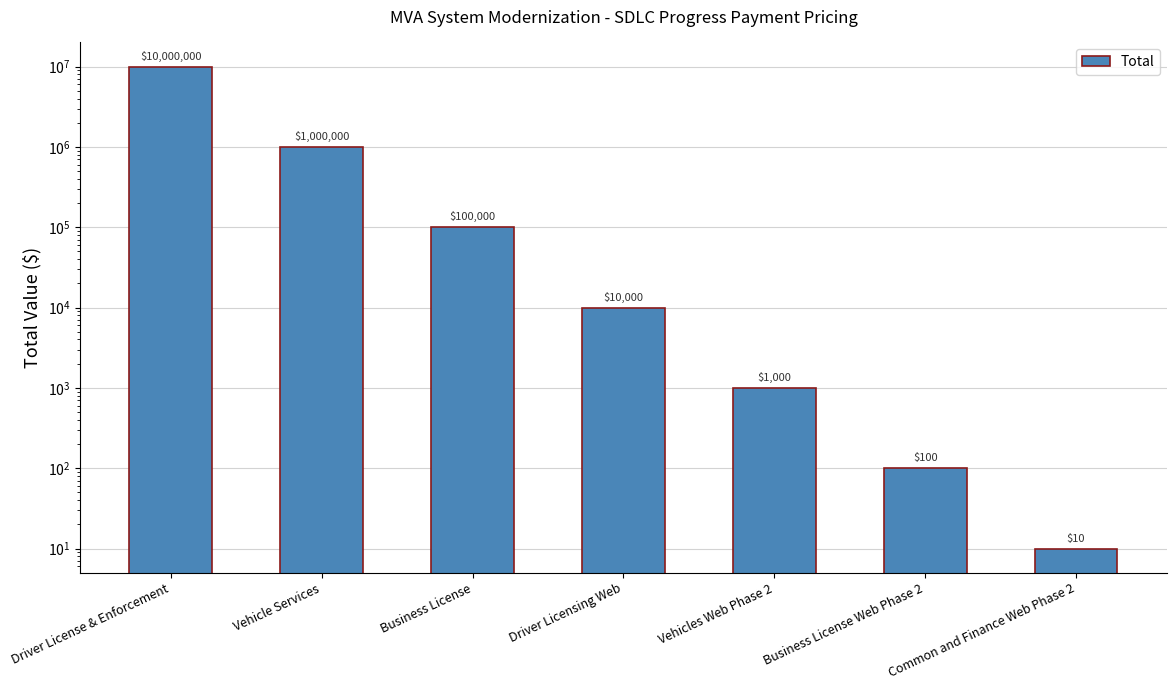

What position from the right is Common and Finance Web Phase 2?

1